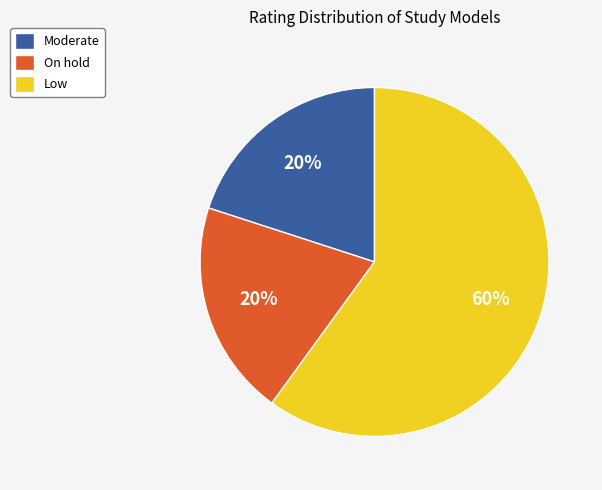

What percentage is the Low slice, to the nearest percent?

60%